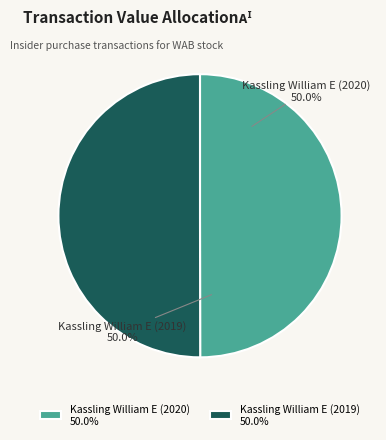

True or false: Kassling William E (2019) accounts for 43% of the total.

False